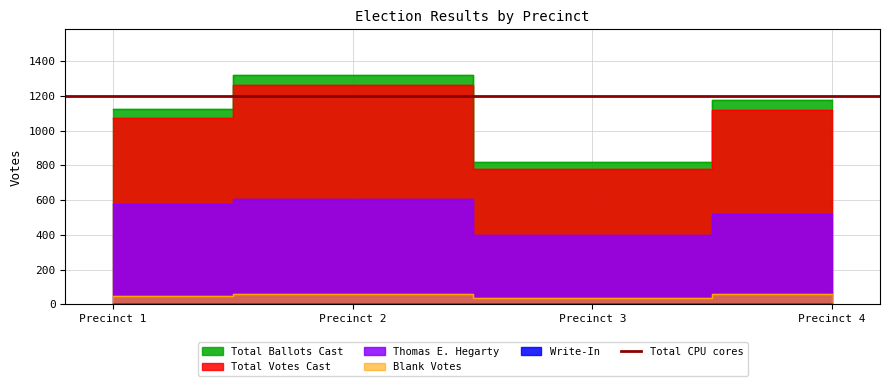

What is the sum of all Total Ballots Cast values?

4434